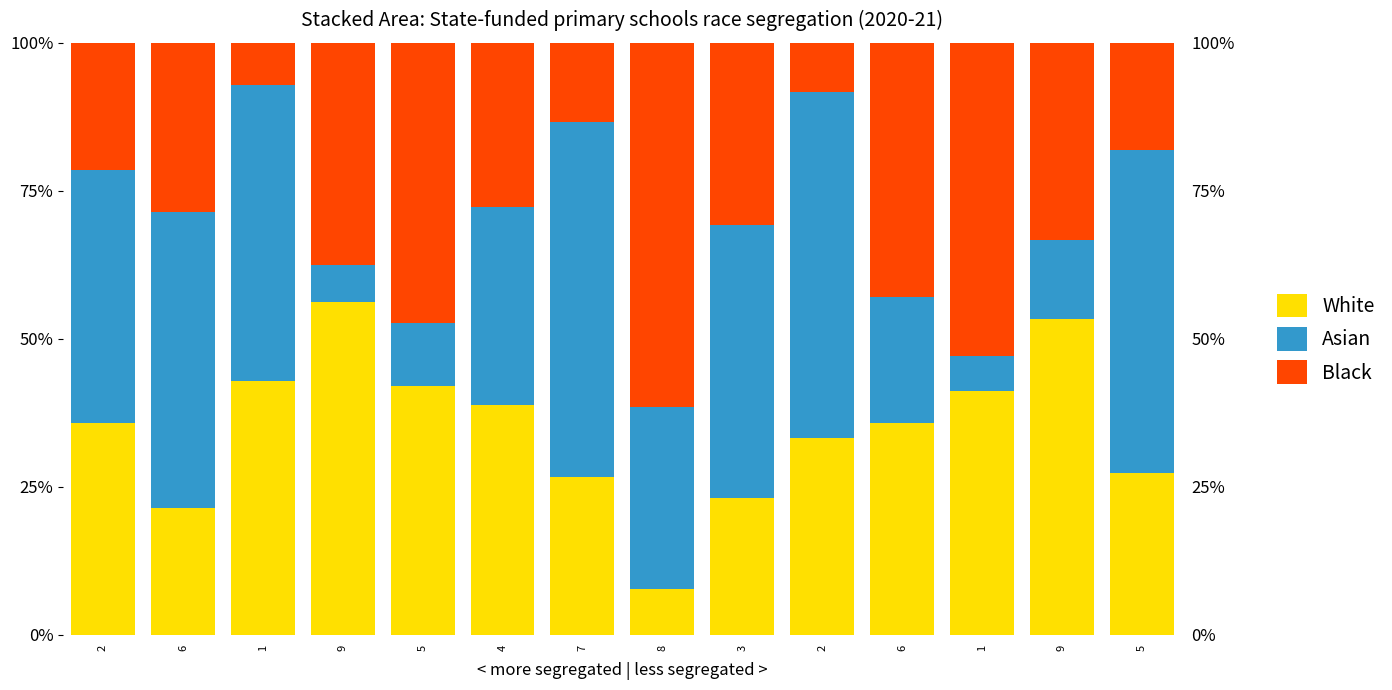

At 1, list the series in order from smallest to largest.

Black, White, Asian